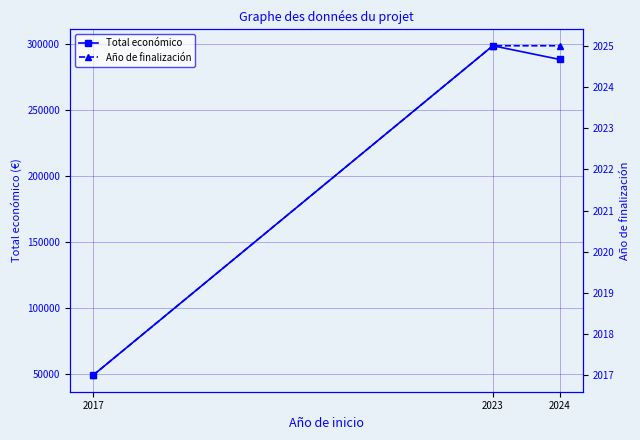

Reading right to left, list all the values displayed in this chart.

Total económico: 288442	298790	48896
Año de finalización: 2025	2025	2017